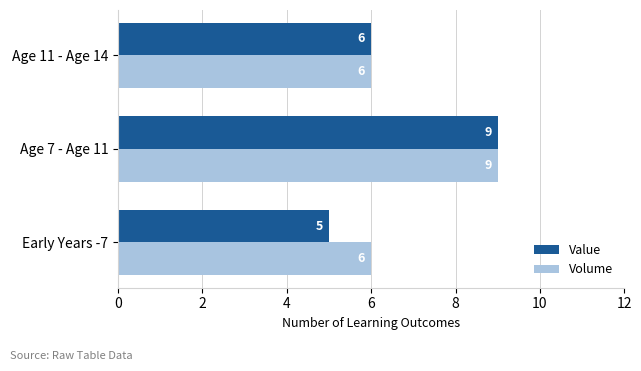

What is the lowest value of the Value series?

5